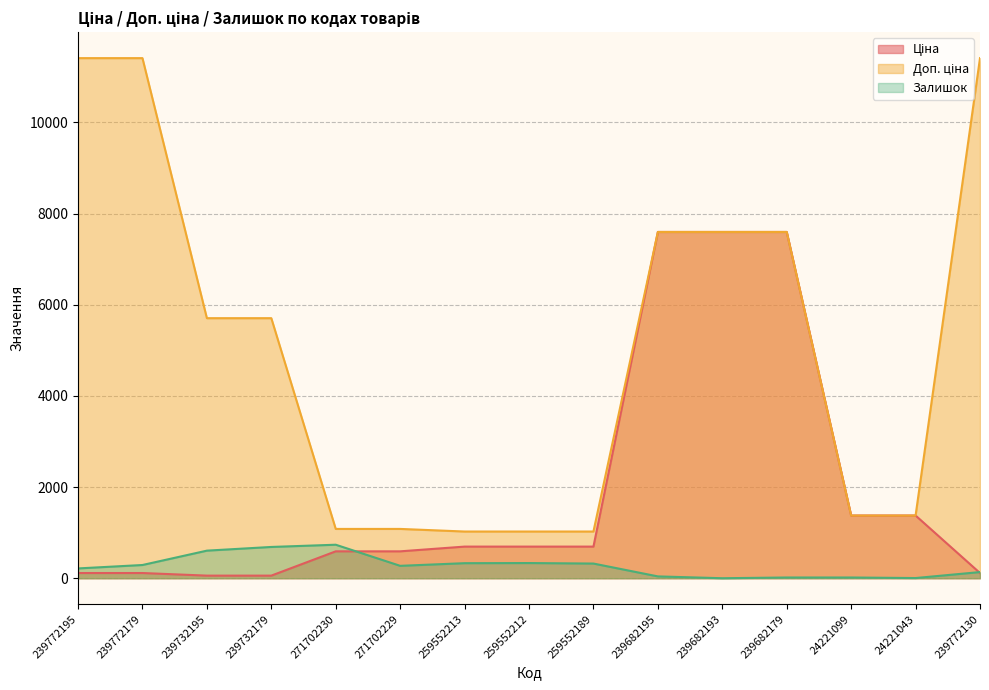

Does the chart have visible grid lines?

Yes